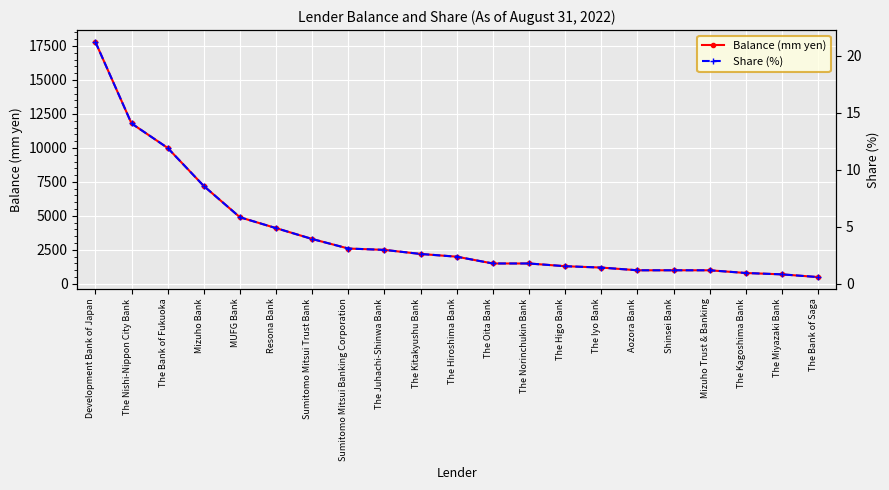

What position from the right is Mizuho Trust & Banking?

4